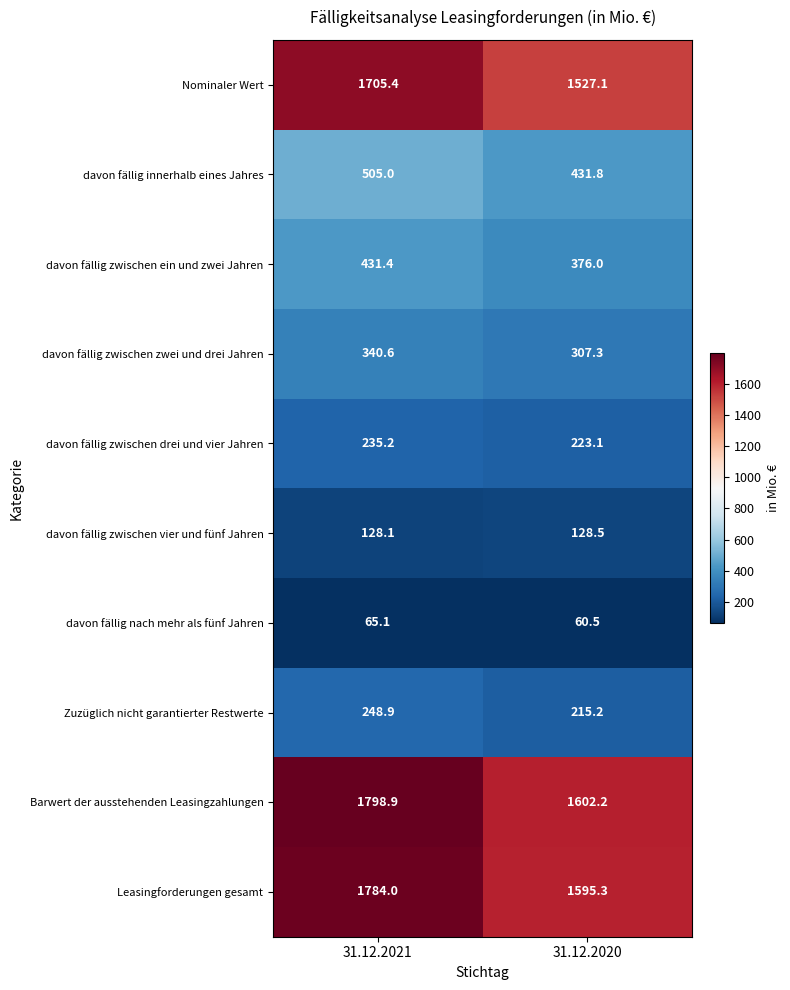

What value does the Barwert der ausstehenden Leasingzahlungen series have at 31.12.2020?

1602.2